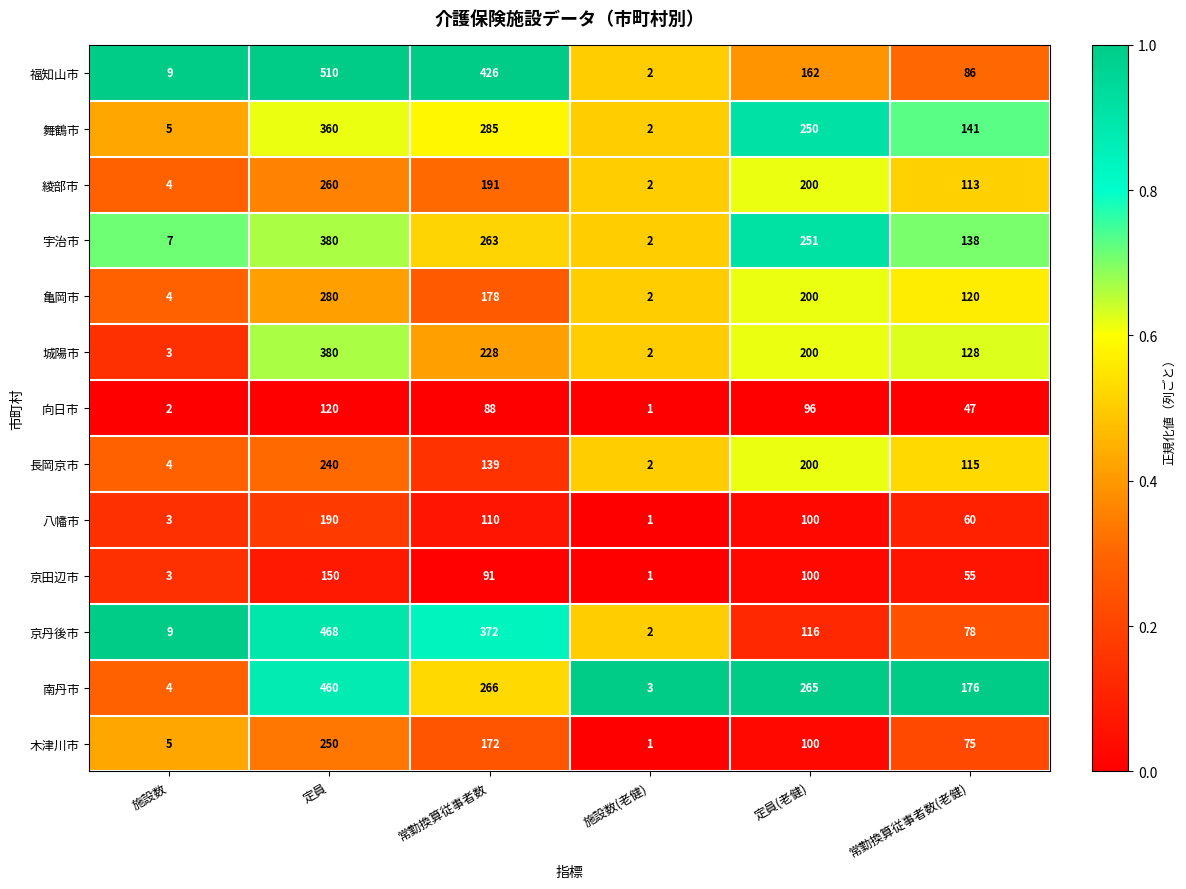

How many distinct data groups are displayed?

13